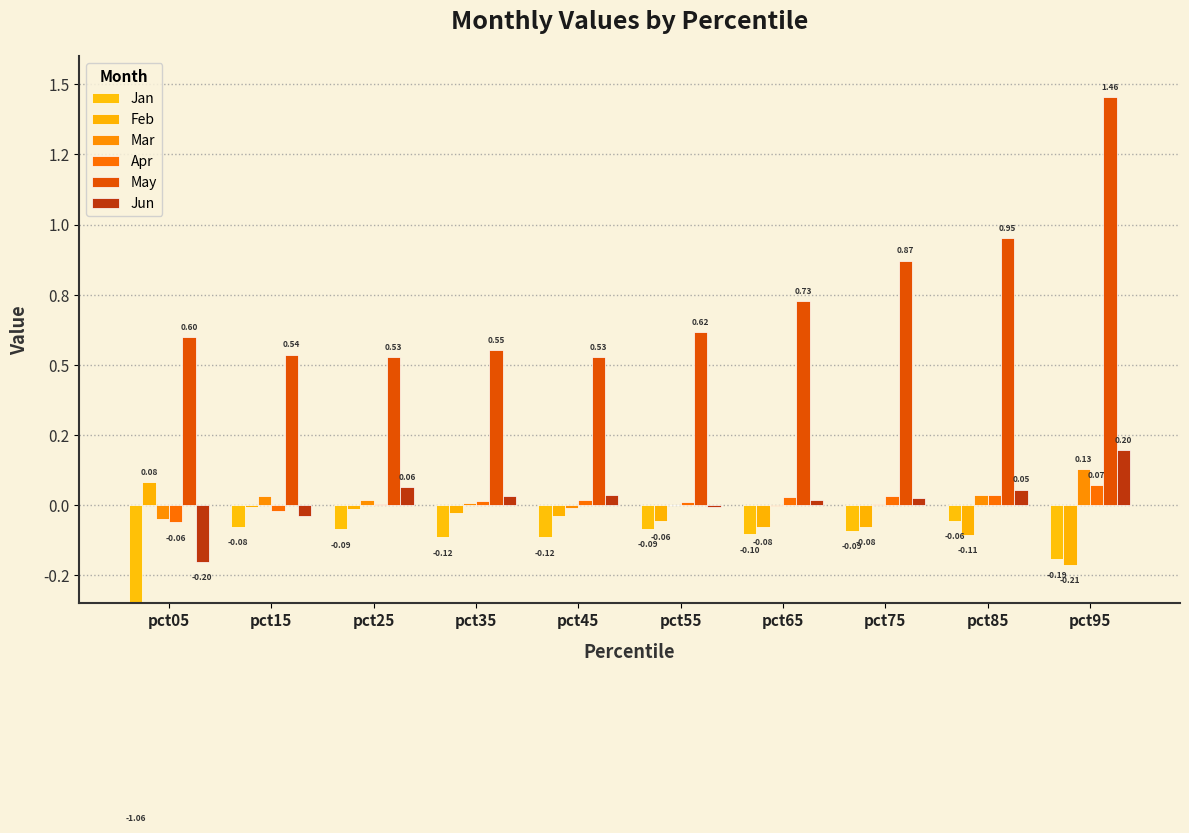

What is the total value across all series at pct45?

0.4